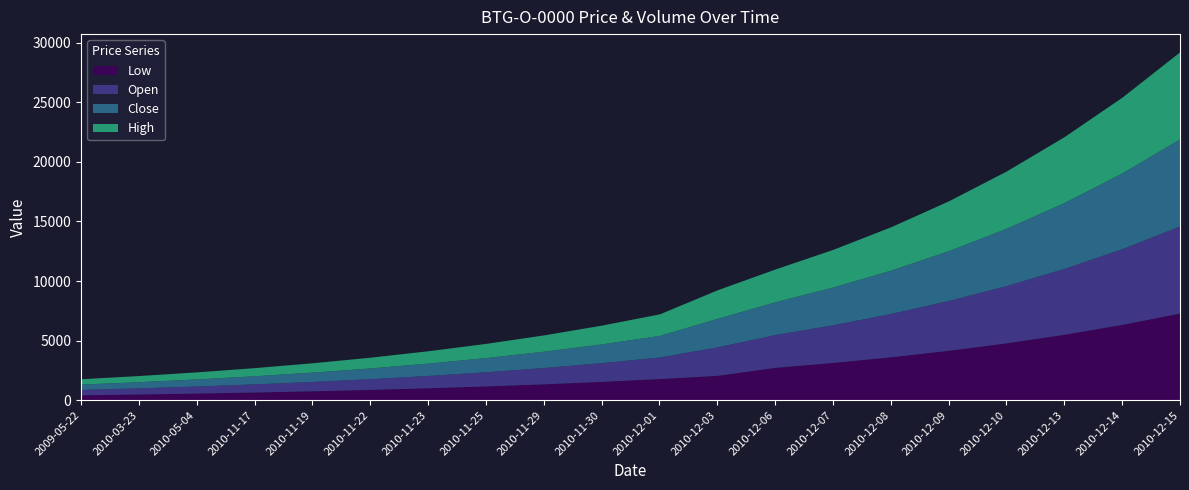

What is the average value of the Close series?

2554